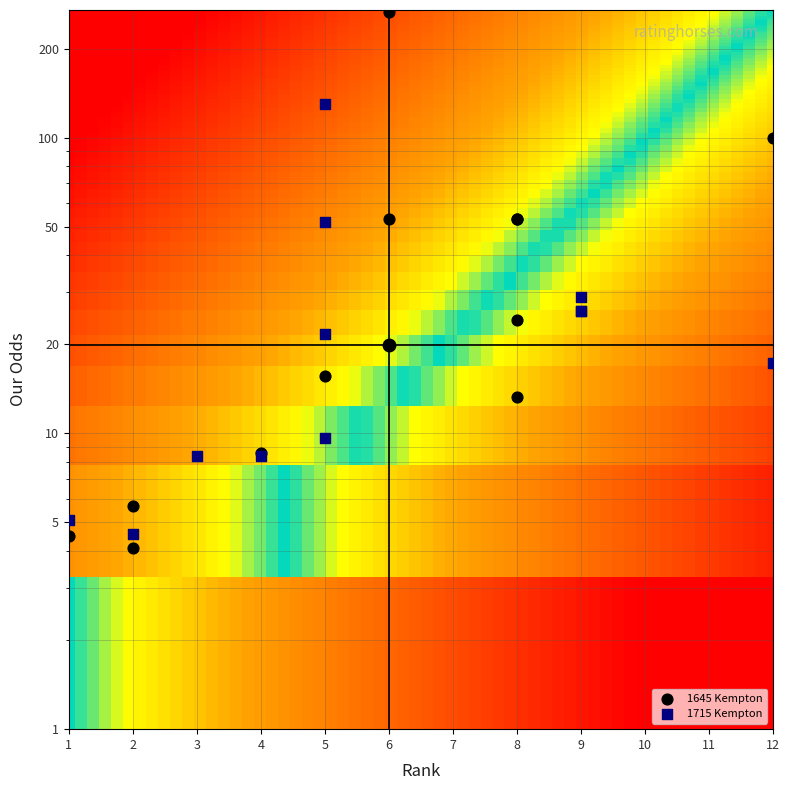

Is the value of our_odds_1715 at 12 greater than the value of our_odds_1645 at 5?

Yes